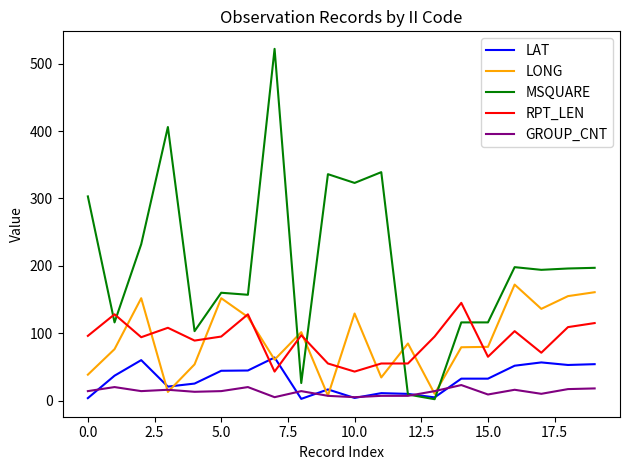

What are all the series names shown in the legend?

LAT, LONG, MSQUARE, RPT_LEN, GROUP_CNT